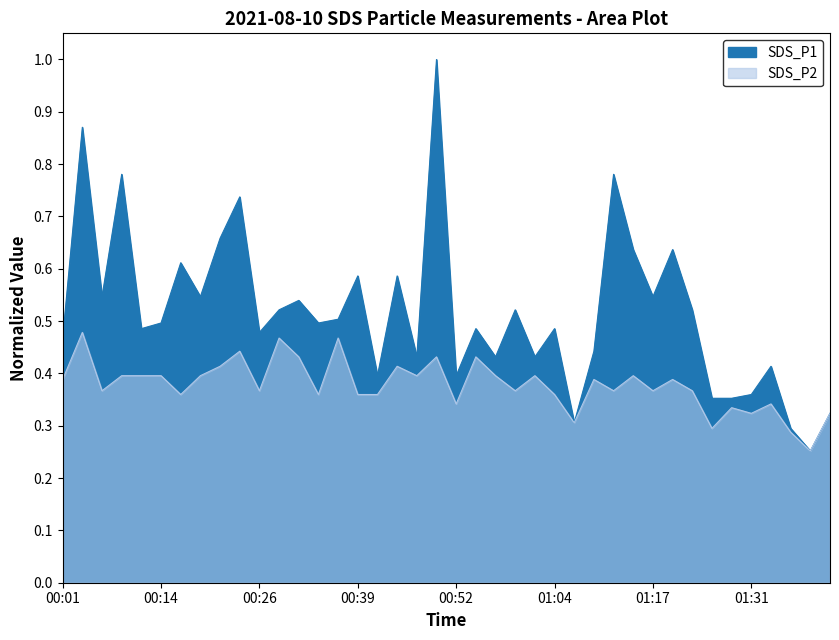

At how many categories does at least one series exceed 0?

40